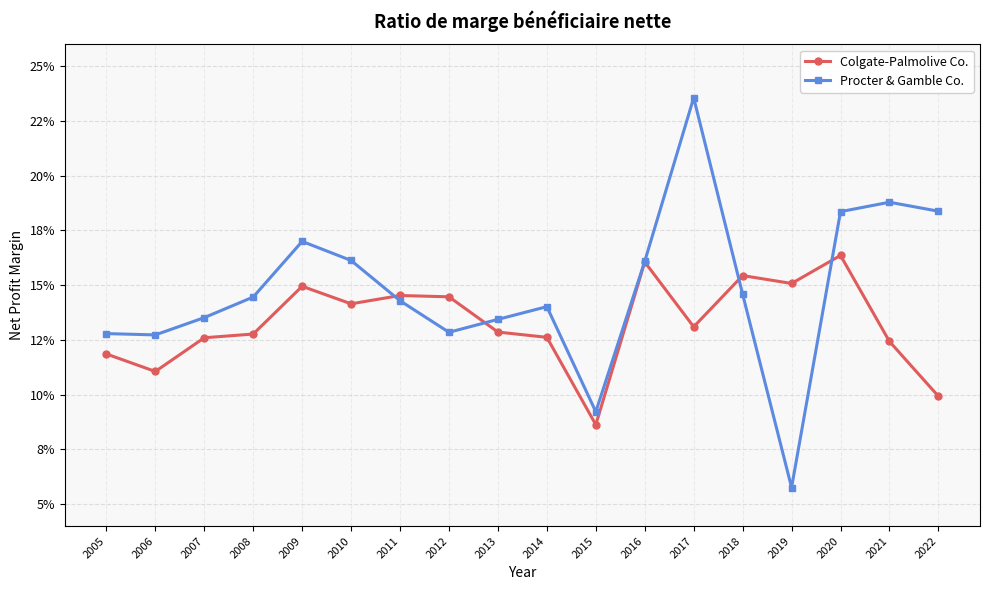

Does the chart display data point markers on the line(s)?

Yes